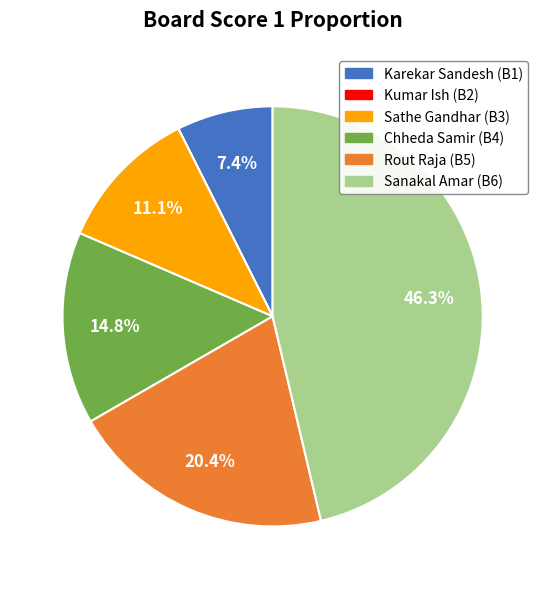

Which category has the biggest portion of the pie?

Sanakal Amar (B6)